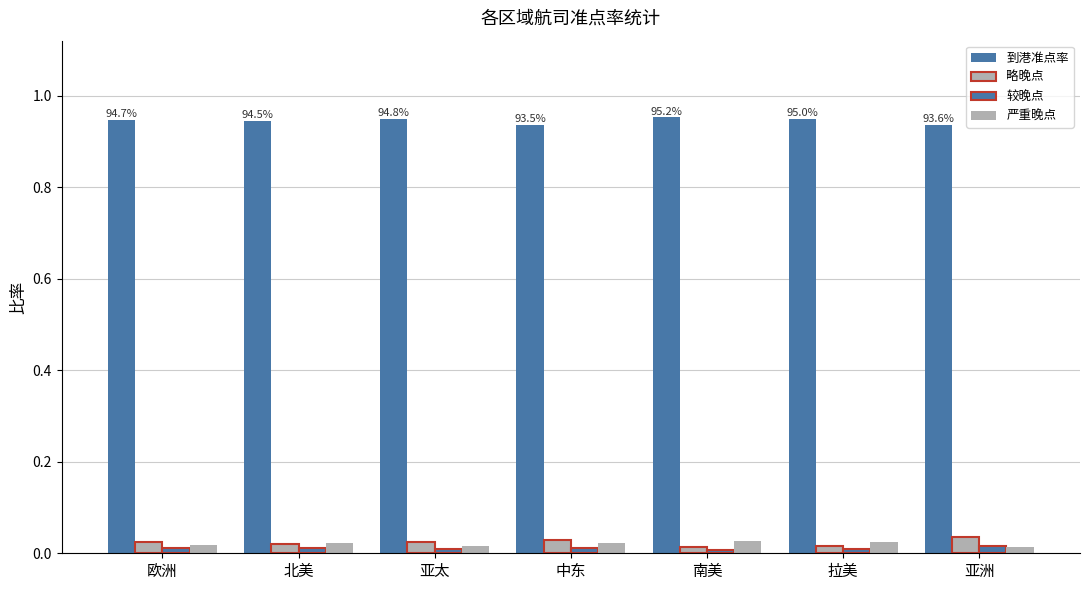

At 亚洲, list the series in order from largest to smallest.

到港准点率, 略晚点, 较晚点, 严重晚点